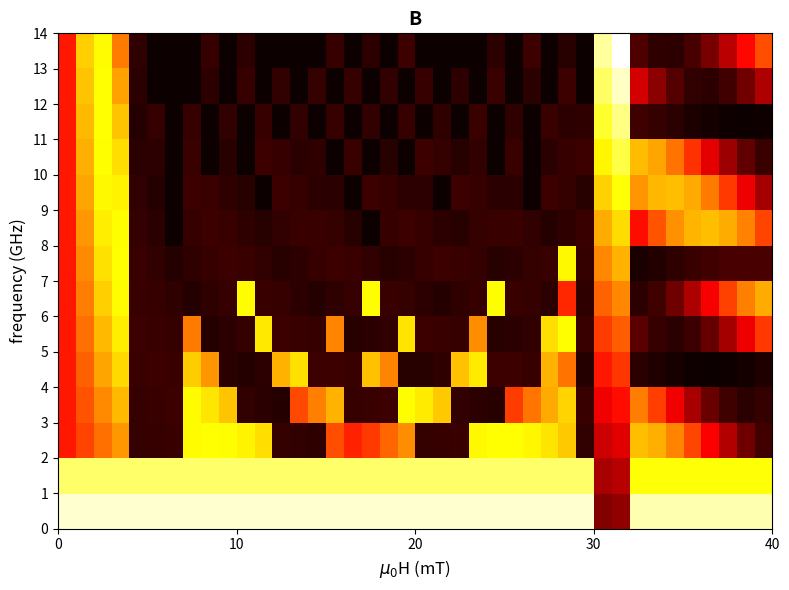

At how many categories does at least one series exceed 0?

40